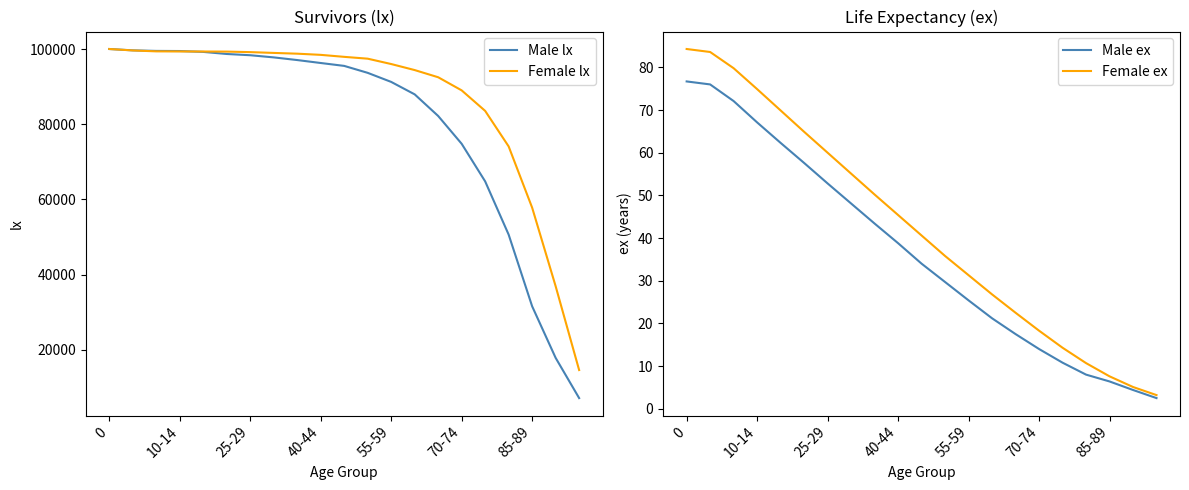

The value of Male lx at 70-74 is 101069. True or false?

False